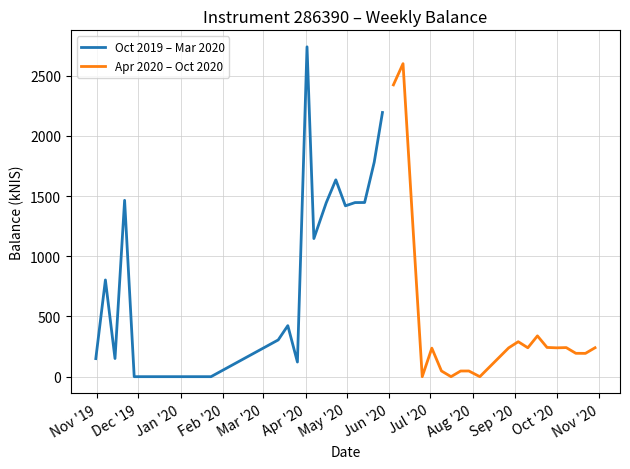

Does the chart have visible grid lines?

Yes